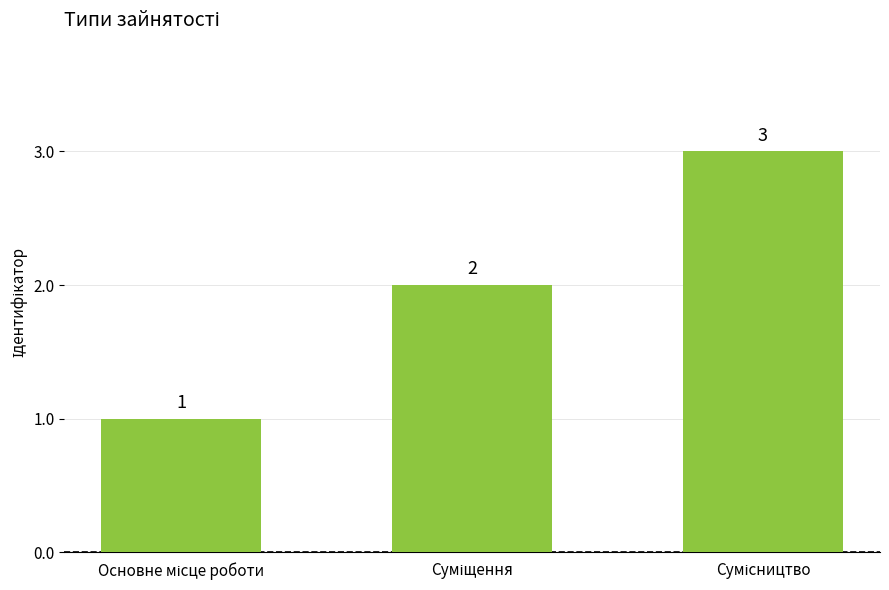

What is the maximum value shown in the chart?

3